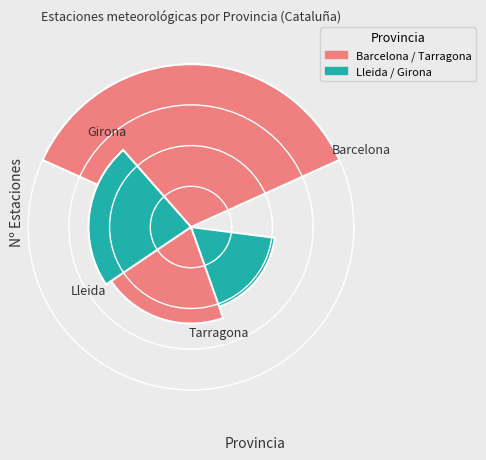

What is the ratio of the value at Girona to the value at Lleida?

1.1